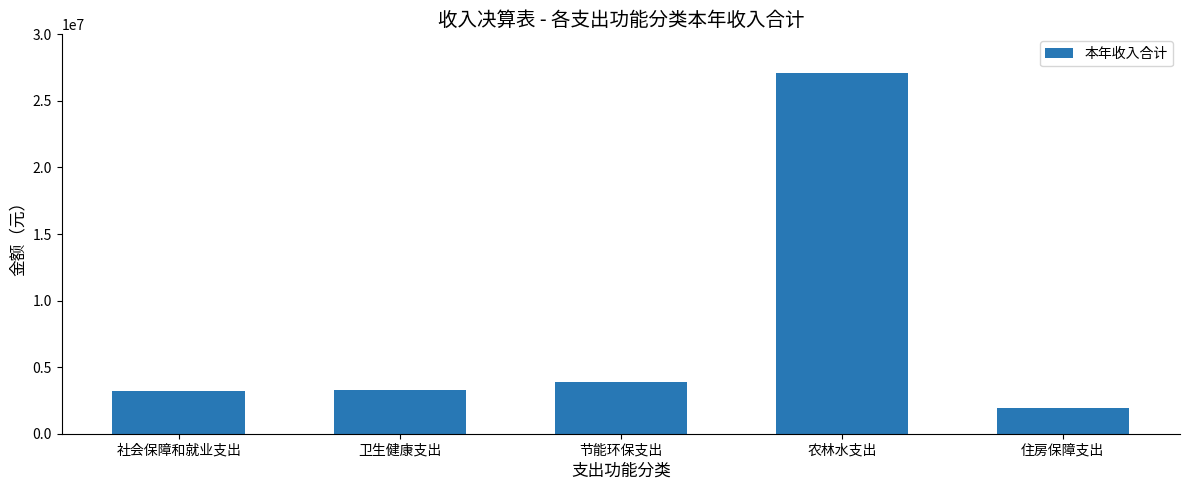

How many values are below 3281135?

2